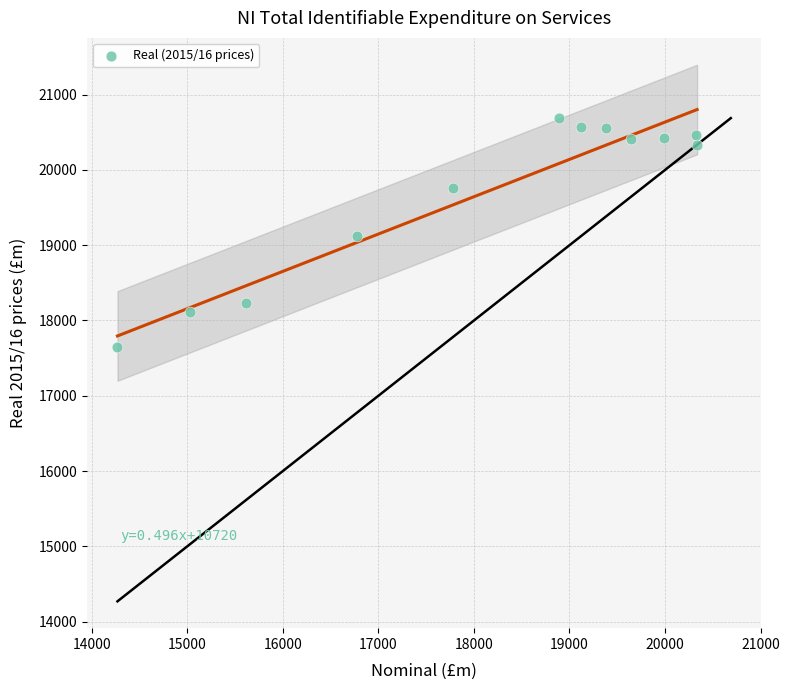

What is the average Y value?

19692.3